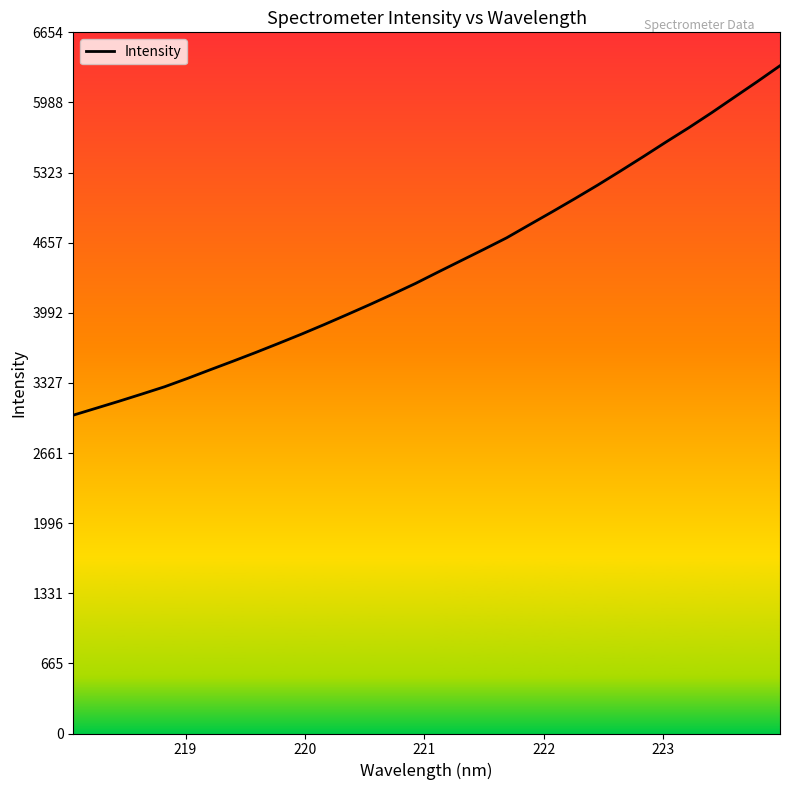

How many values are below 4379?

16